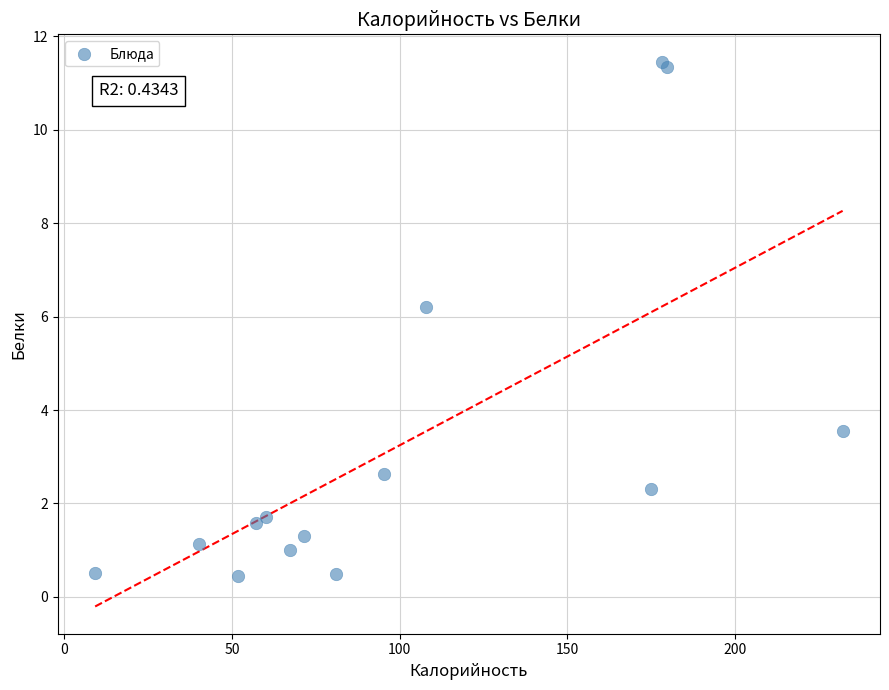

What Y value in the scatter plot is closest to 5?

6.2